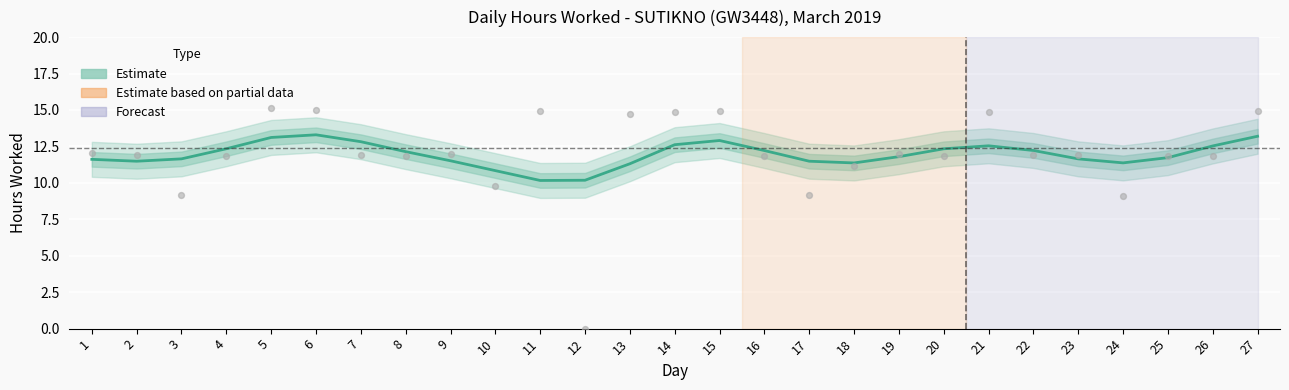

What is the ratio of the value at 9 to the value at 11?

1.1